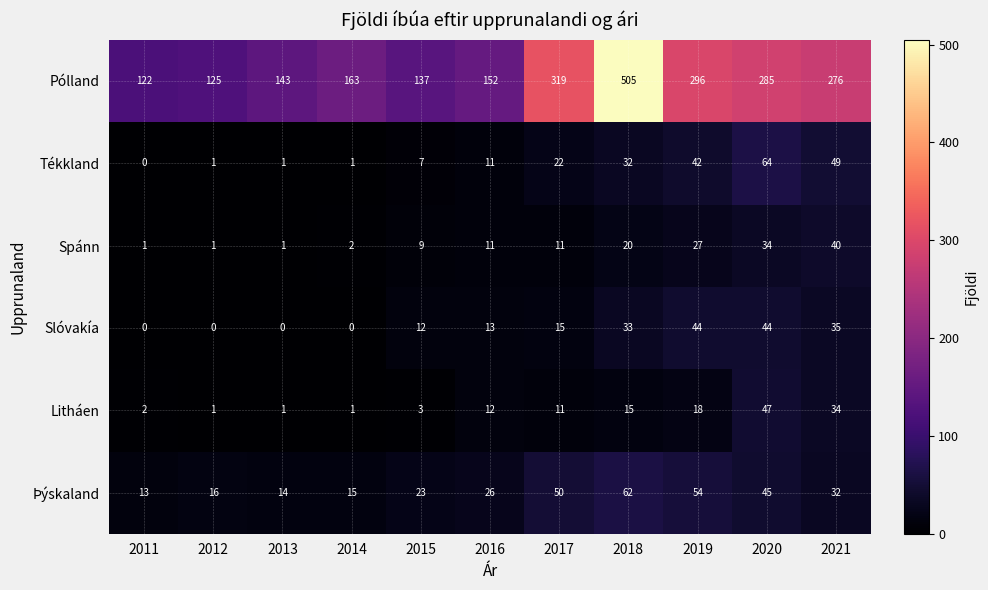

Which series has the widest spread of values?

Pólland